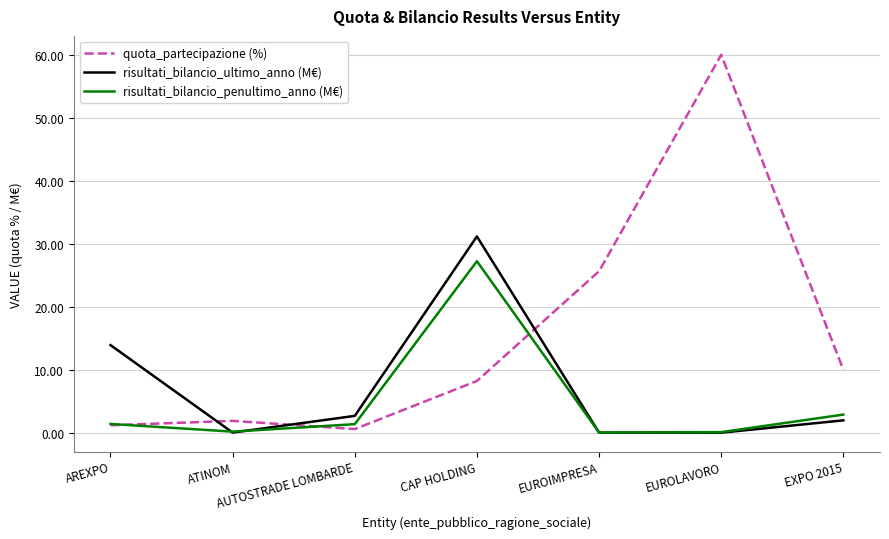

How many lines are shown in the chart?

3